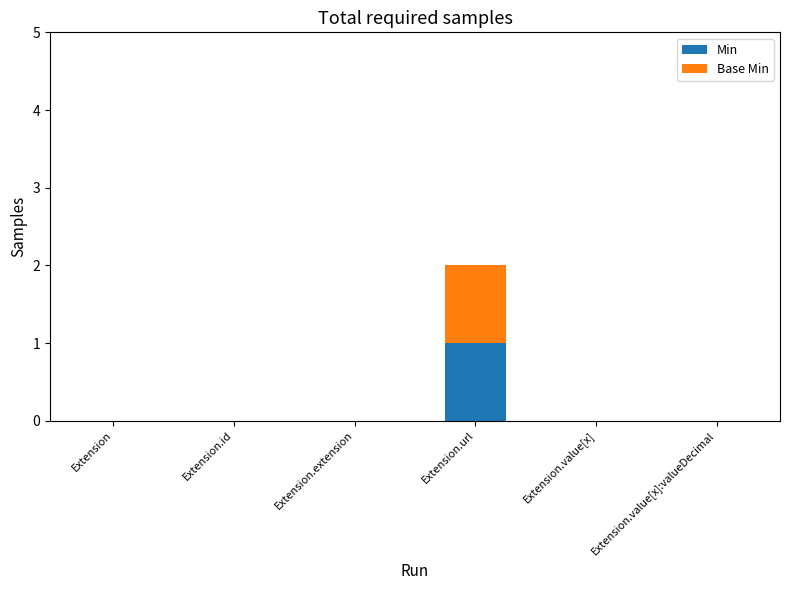

At which label does Min reach its peak?

Extension.url